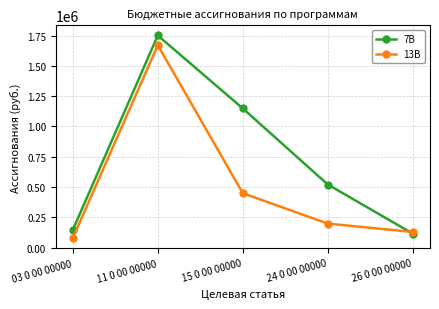

Which series has the largest total across all categories?

7B